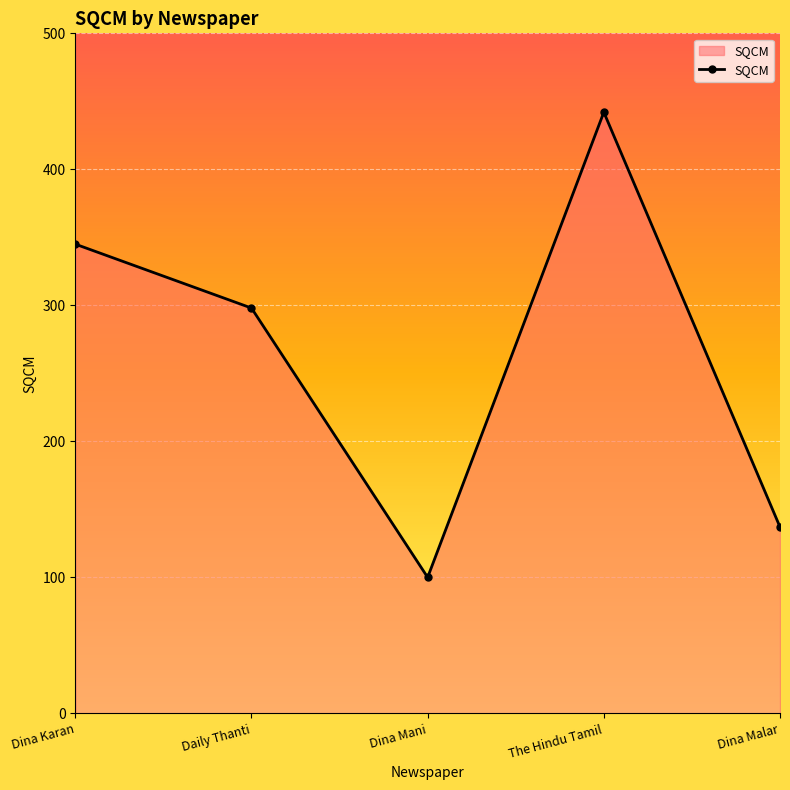

What is the change in value from Dina Karan to Dina Mani?

-245